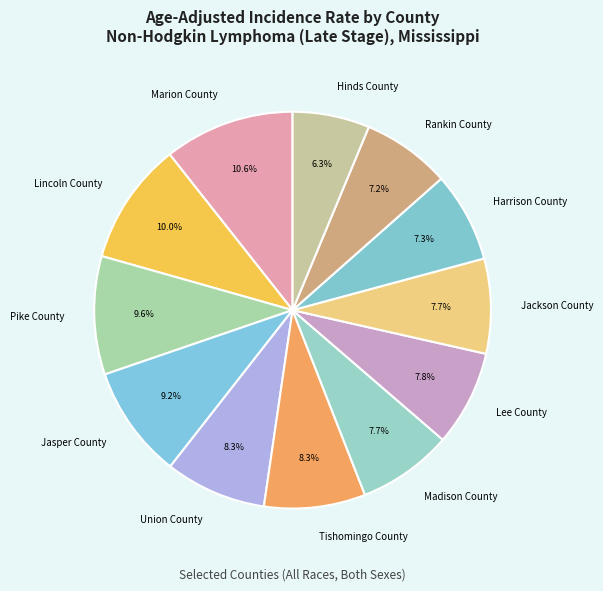

Which slice is the smallest?

Hinds County